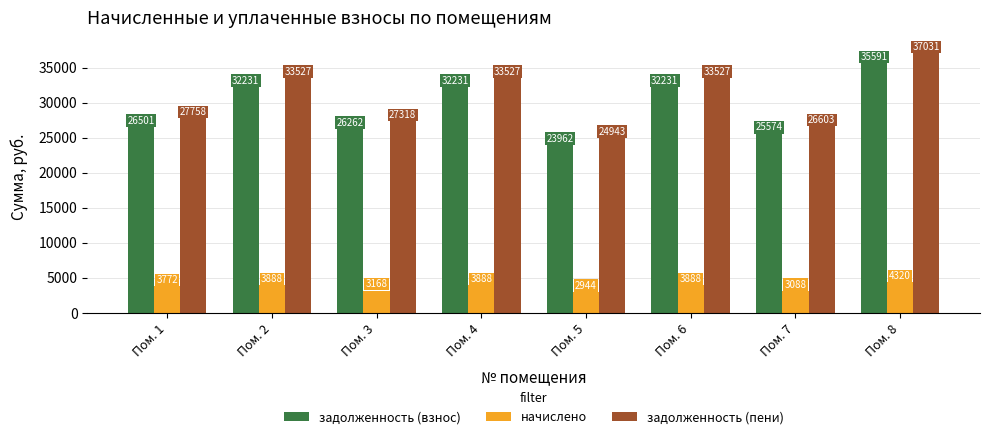

How many groups of bars are there?

8